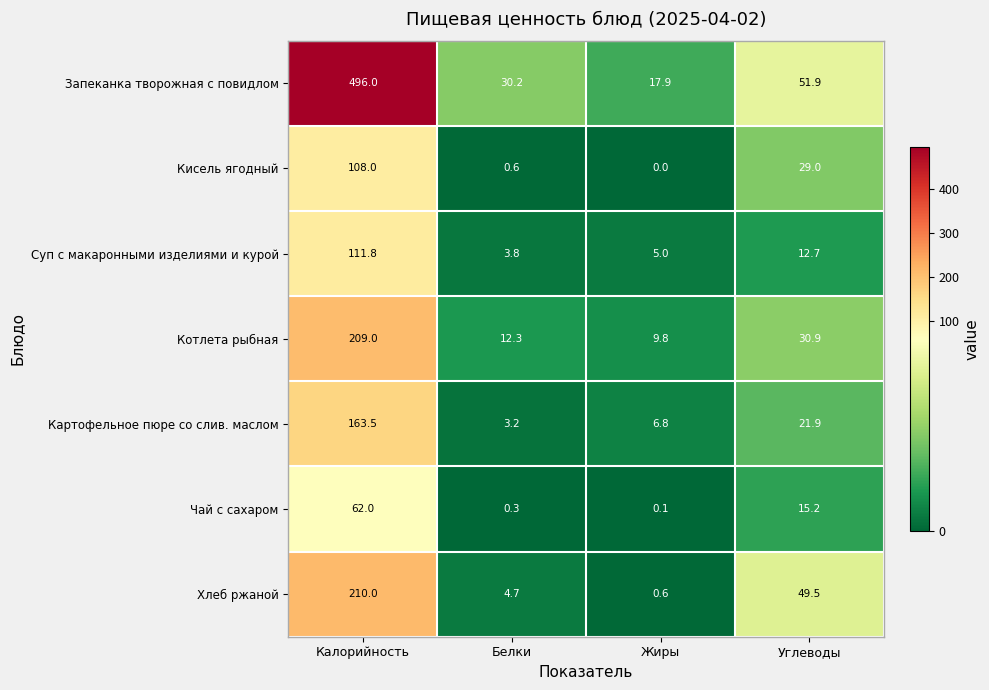

What is the total value across all series at Калорийность?

1360.3